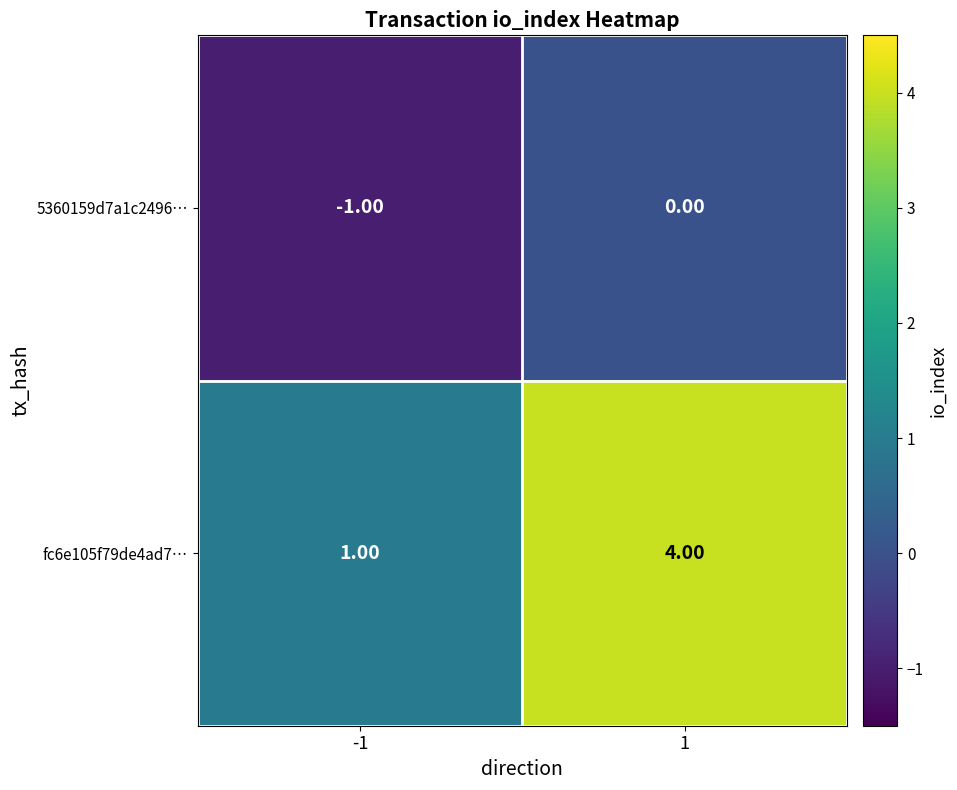

Which series has the largest range (max minus min)?

fc6e105f79de4ad7…